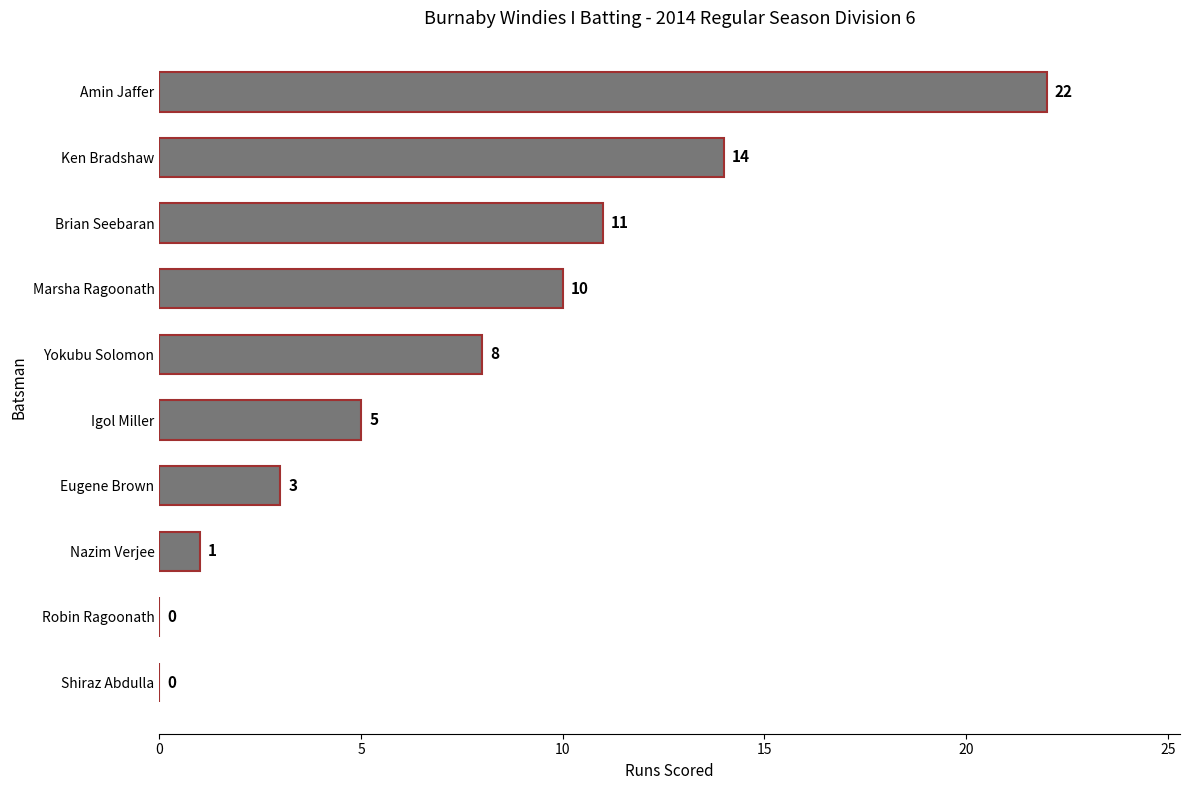

What is the sum of all values?

74